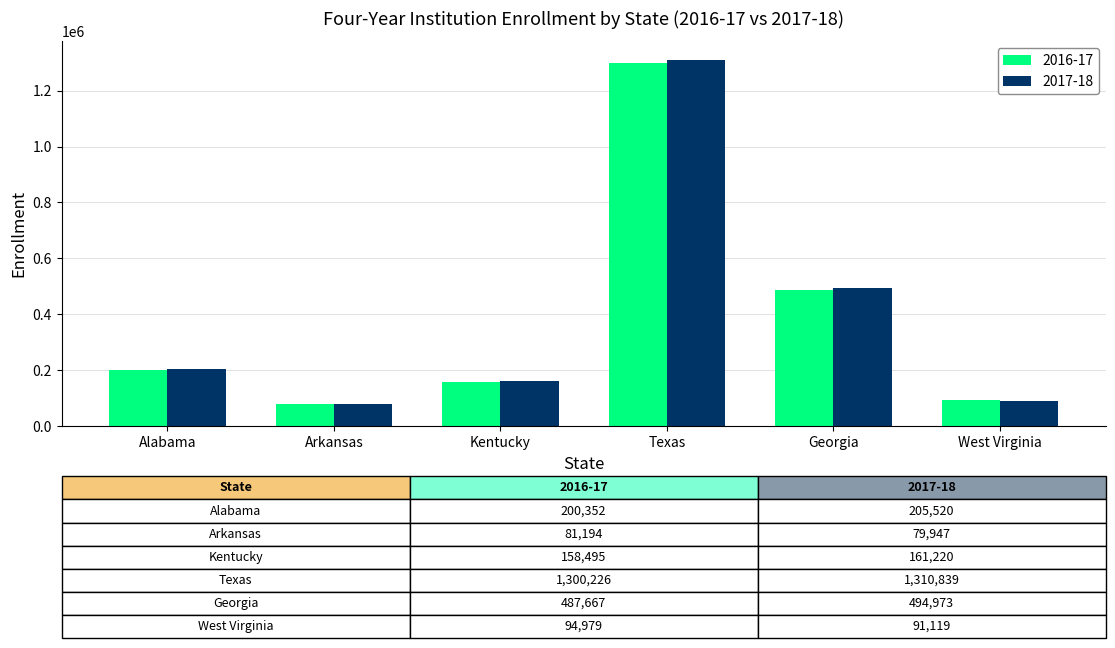

The value of 2017-18 at Texas is 1784481.6. True or false?

False